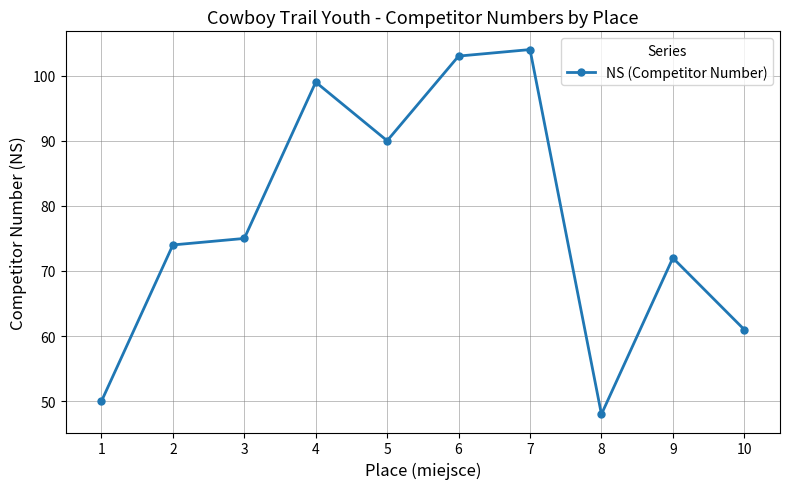

At which label is the value closest to 76?

3